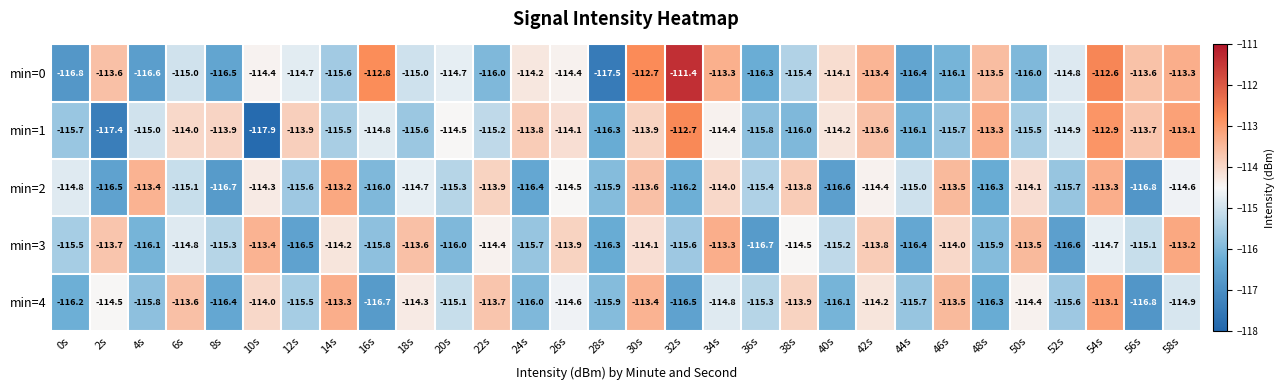

At how many categories does at least one series exceed -114?

23